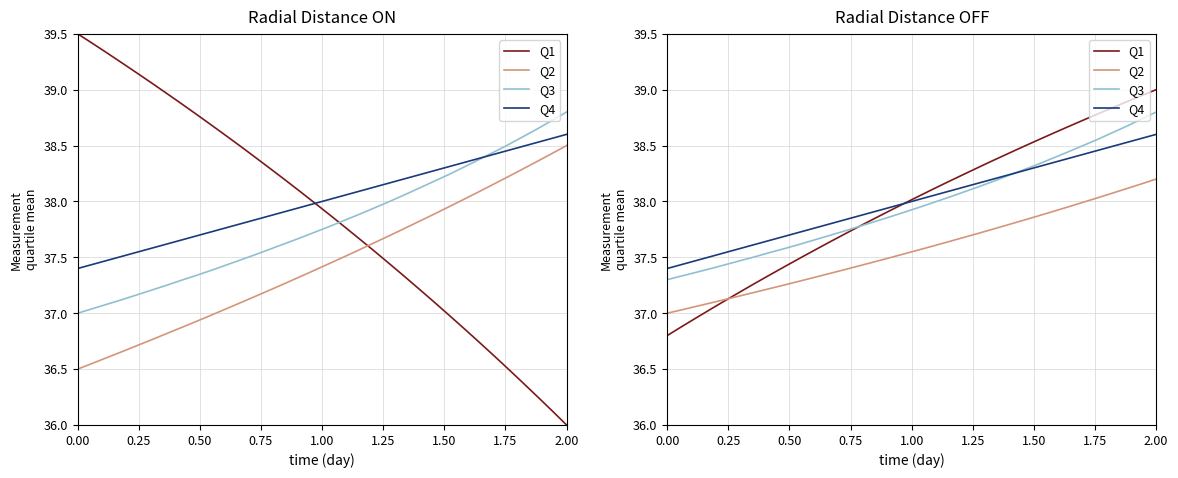

What is the difference between the second highest and second lowest values in the Q1 series?

2.1